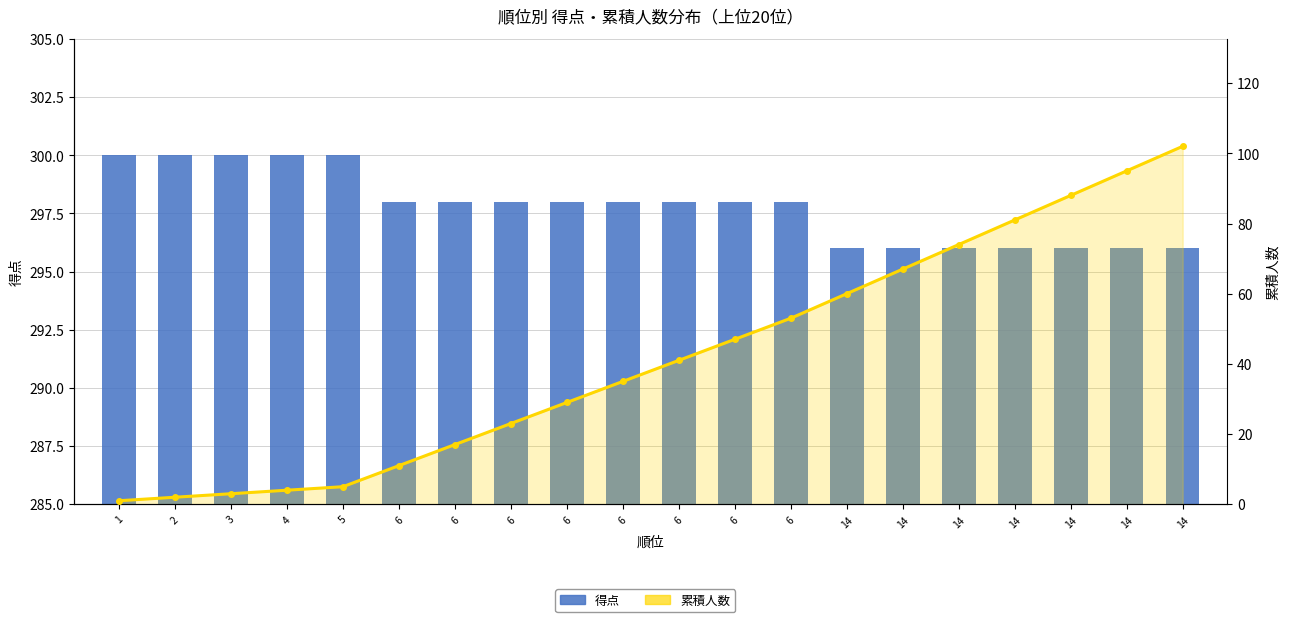

Rank the series by their maximum value, from highest to lowest.

得点, 累積人数